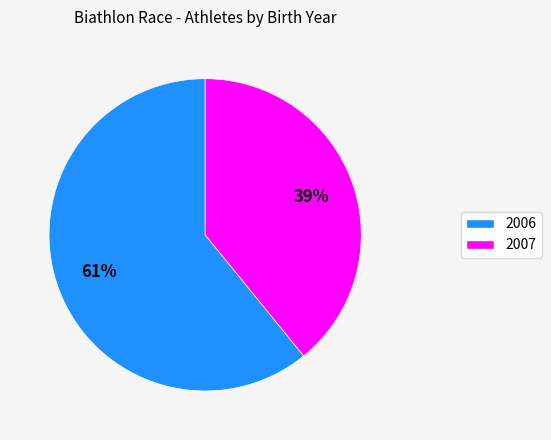

True or false: 2007 accounts for 39% of the total.

True